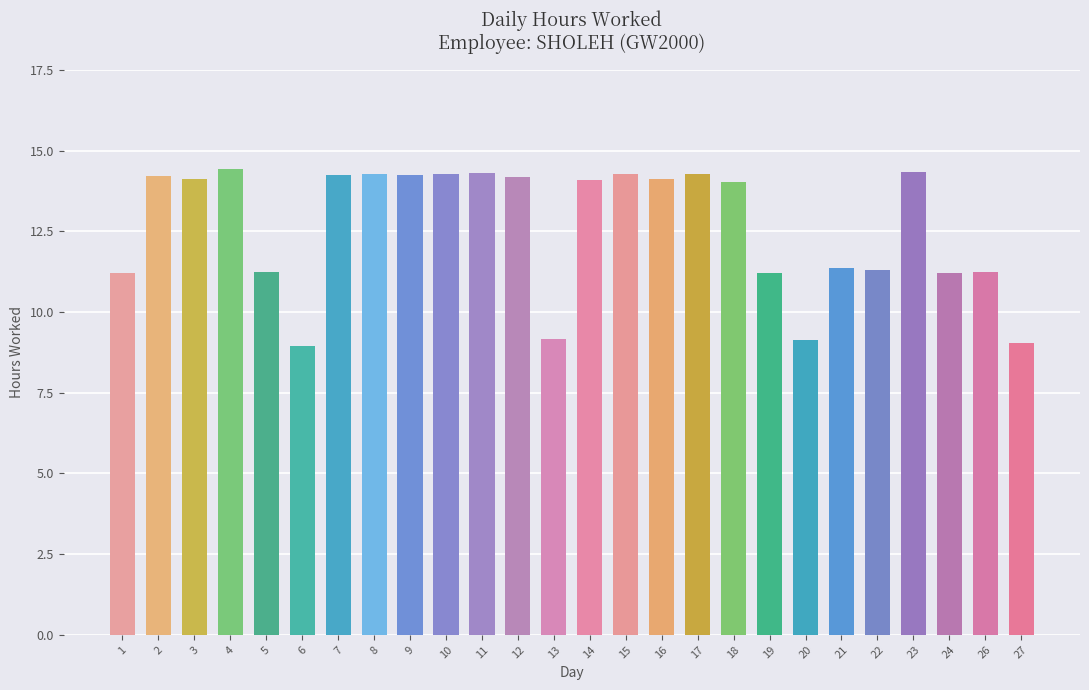

What is the change in value from 1 to 18?

+2.8